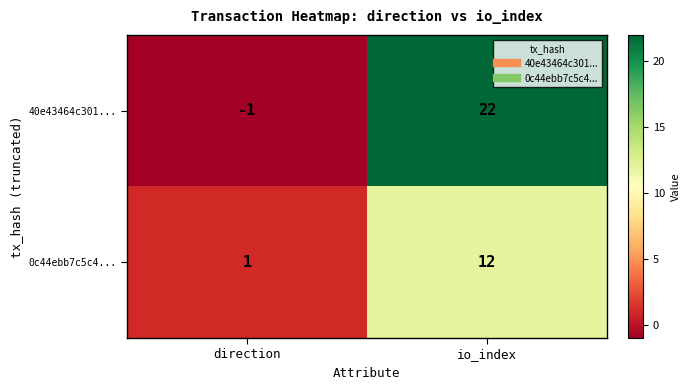

Reading left to right, what are all the values shown in this chart?

40e43464c301...: direction=-1	io_index=22
0c44ebb7c5c4...: direction=1	io_index=12